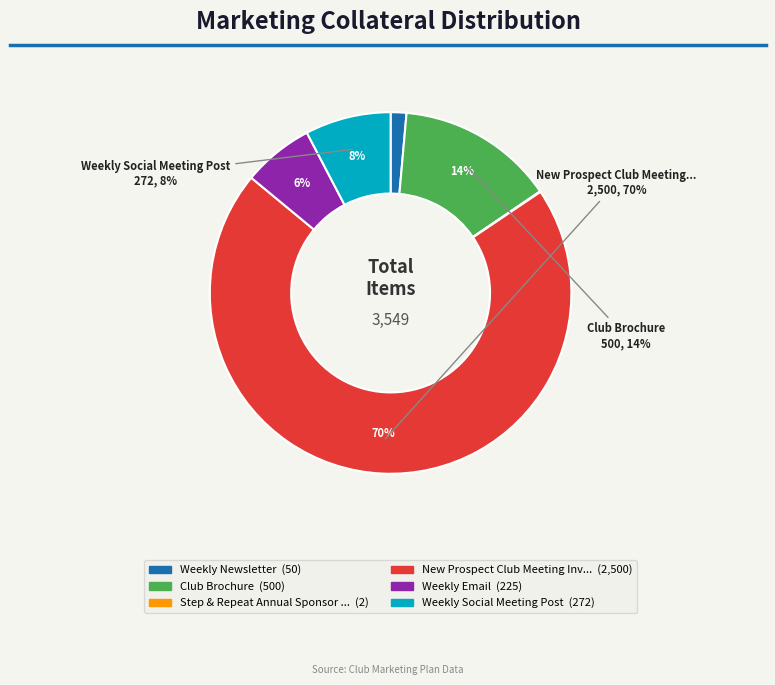

True or false: Weekly Social Meeting Post accounts for 1% of the total.

False